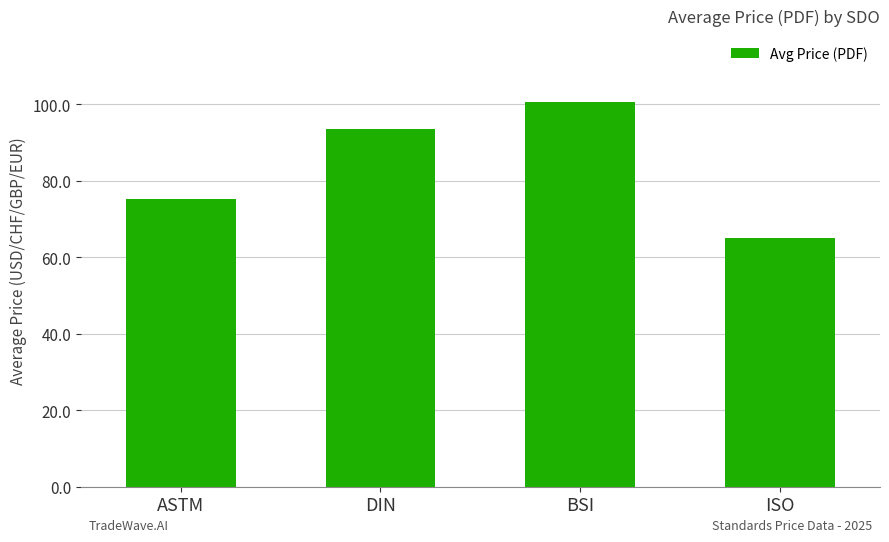

List the labels in order of value, smallest first.

ISO, ASTM, DIN, BSI